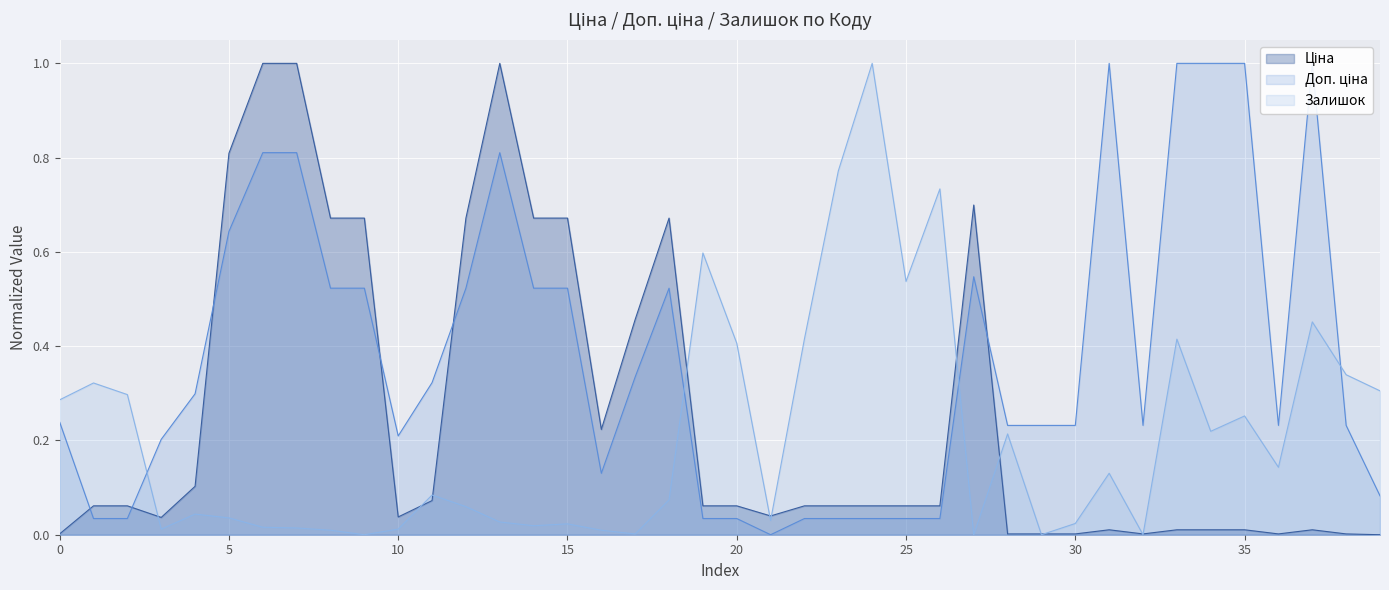

Which series has the widest spread of values?

Ціна